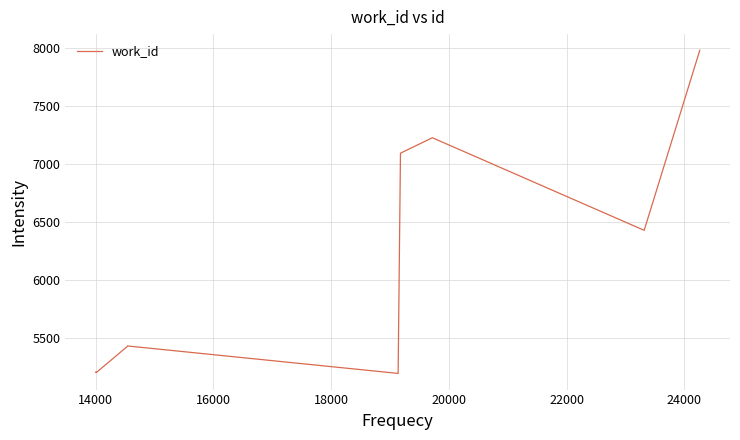

What is the smallest value displayed?

5193